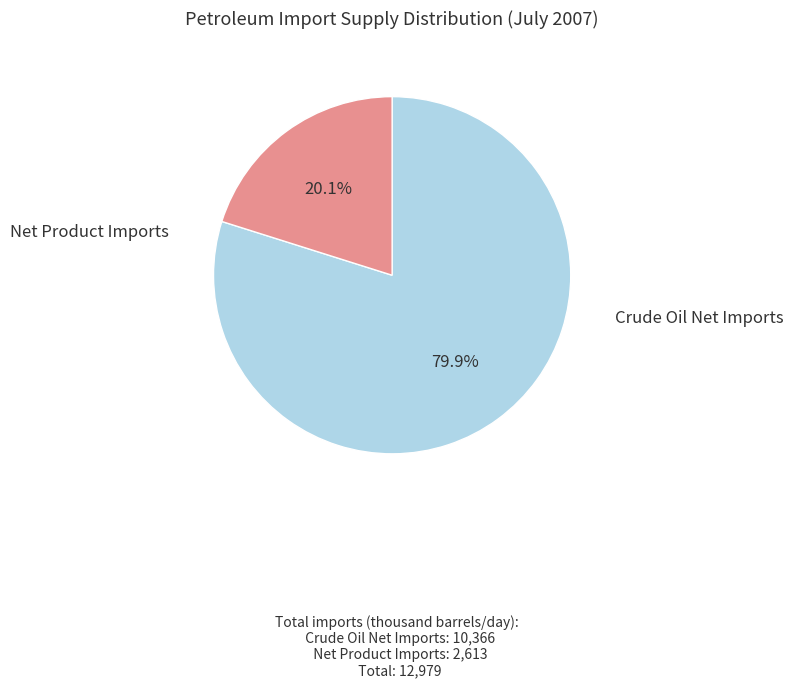

Rank the categories by value from highest to lowest.

Crude Oil Net Imports, Net Product Imports